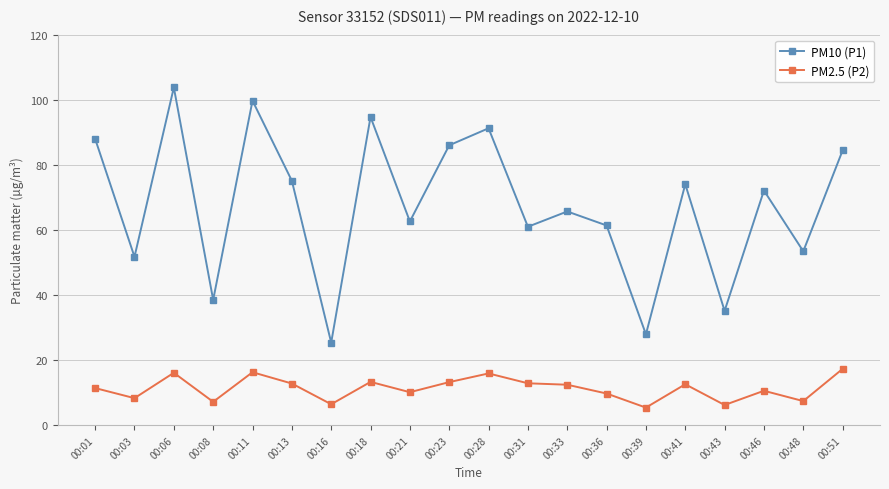

Which series has the largest total across all categories?

PM10 (P1)